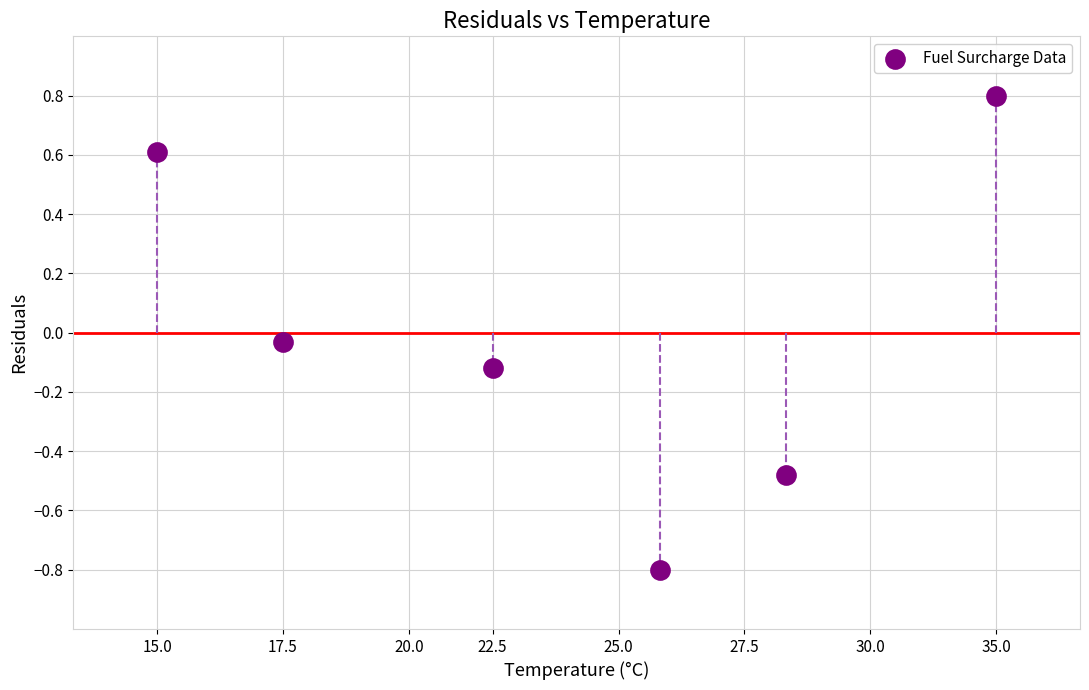

What is the average X value?

12.7